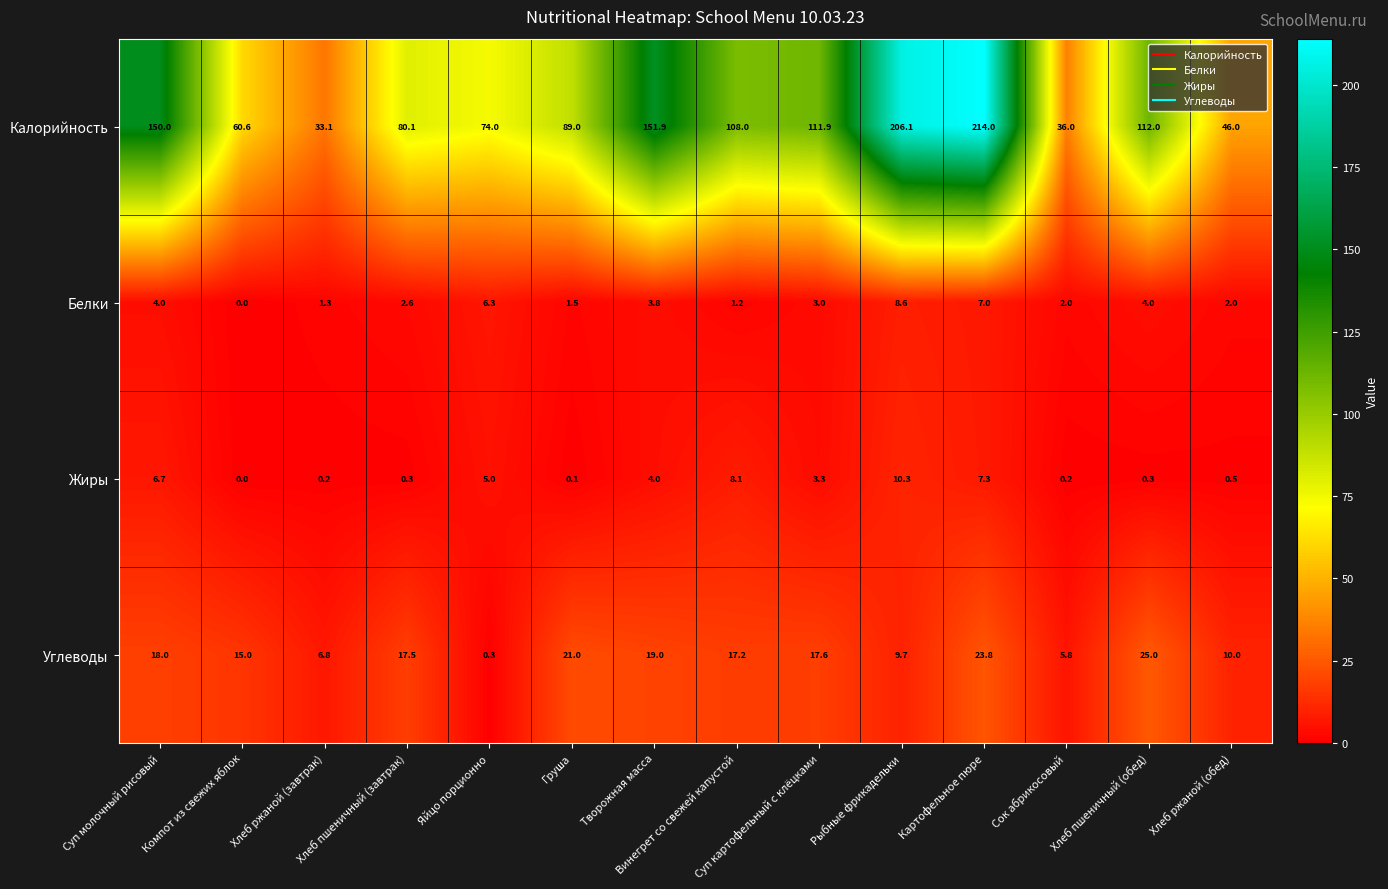

At which category does the chart reach its minimum across all series?

Компот из свежих яблок